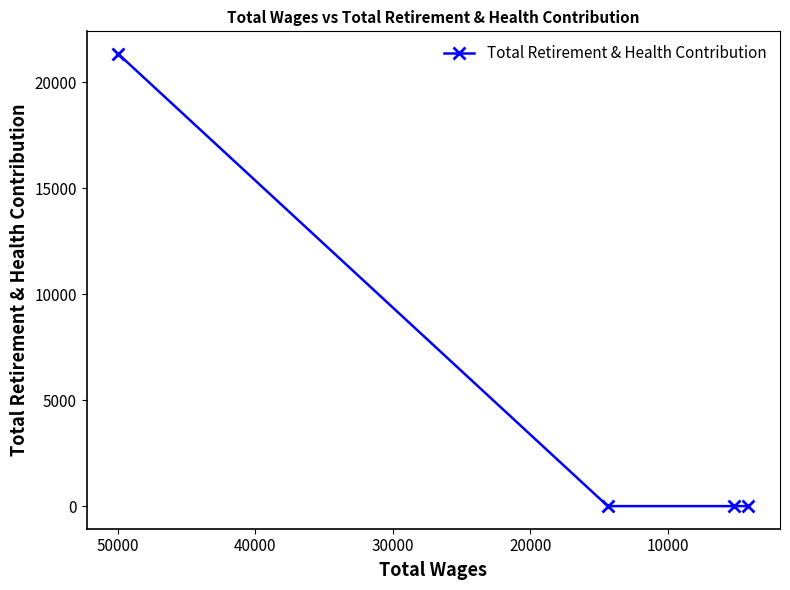

What is the difference between the maximum and second lowest values?

21332